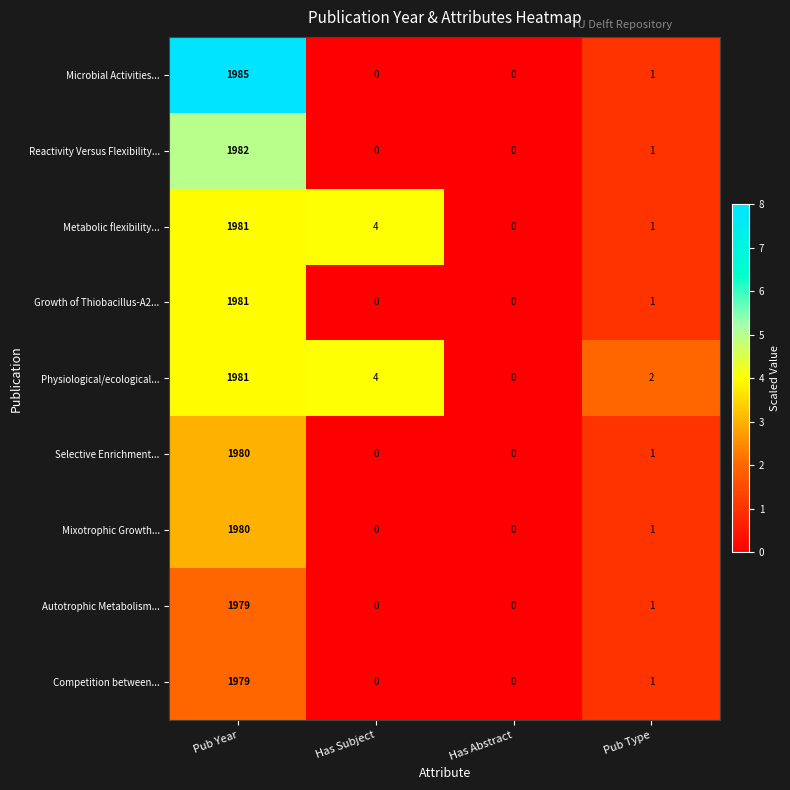

Is it true that Autotrophic Metabolism... equals 0 at Has Abstract?

True